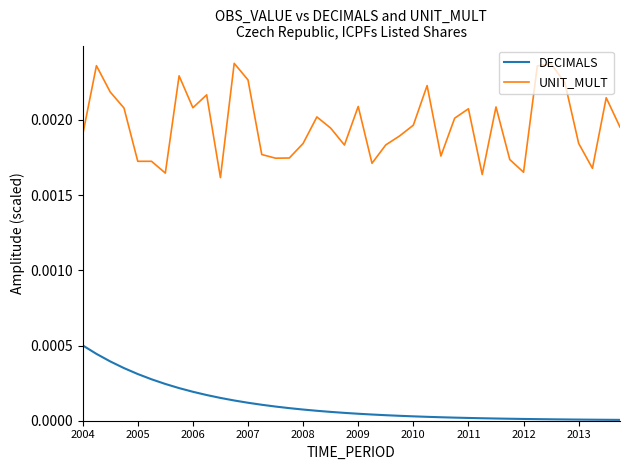

Which series has the largest range (max minus min)?

UNIT_MULT